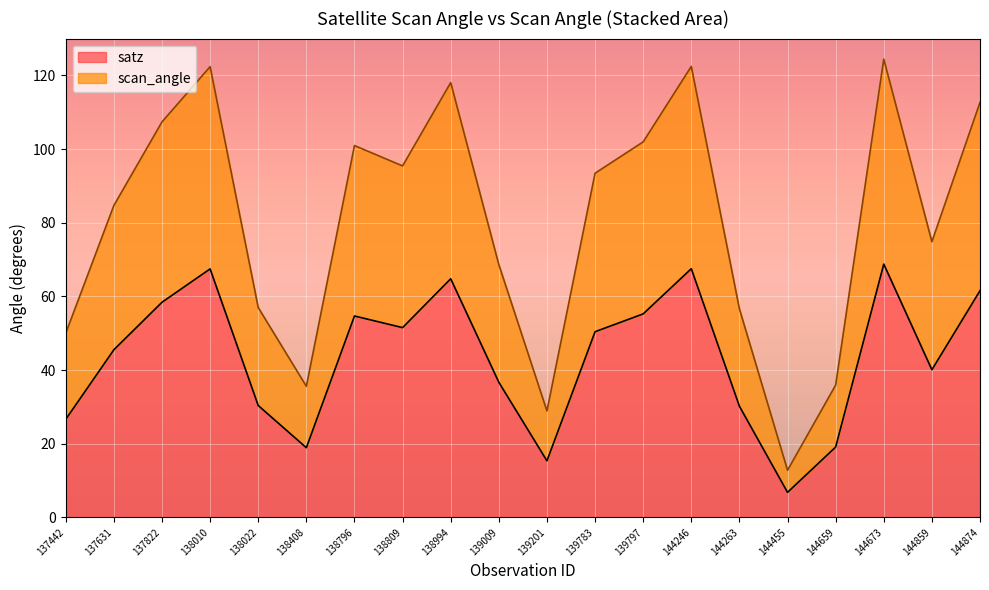

What is the average value of the satz series?

43.5